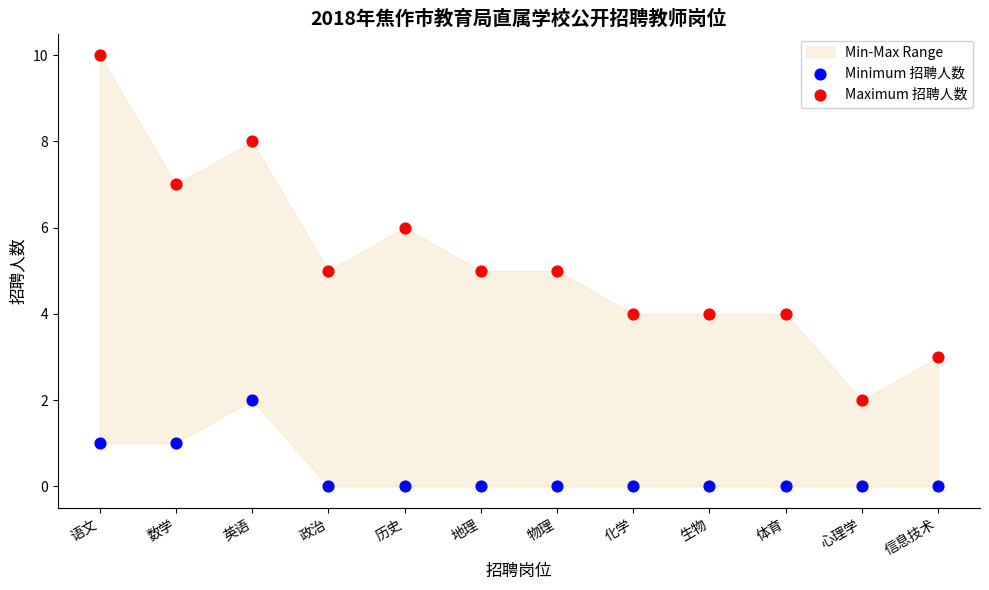

Across all data points, what is the range of Y values (max minus min)?

10